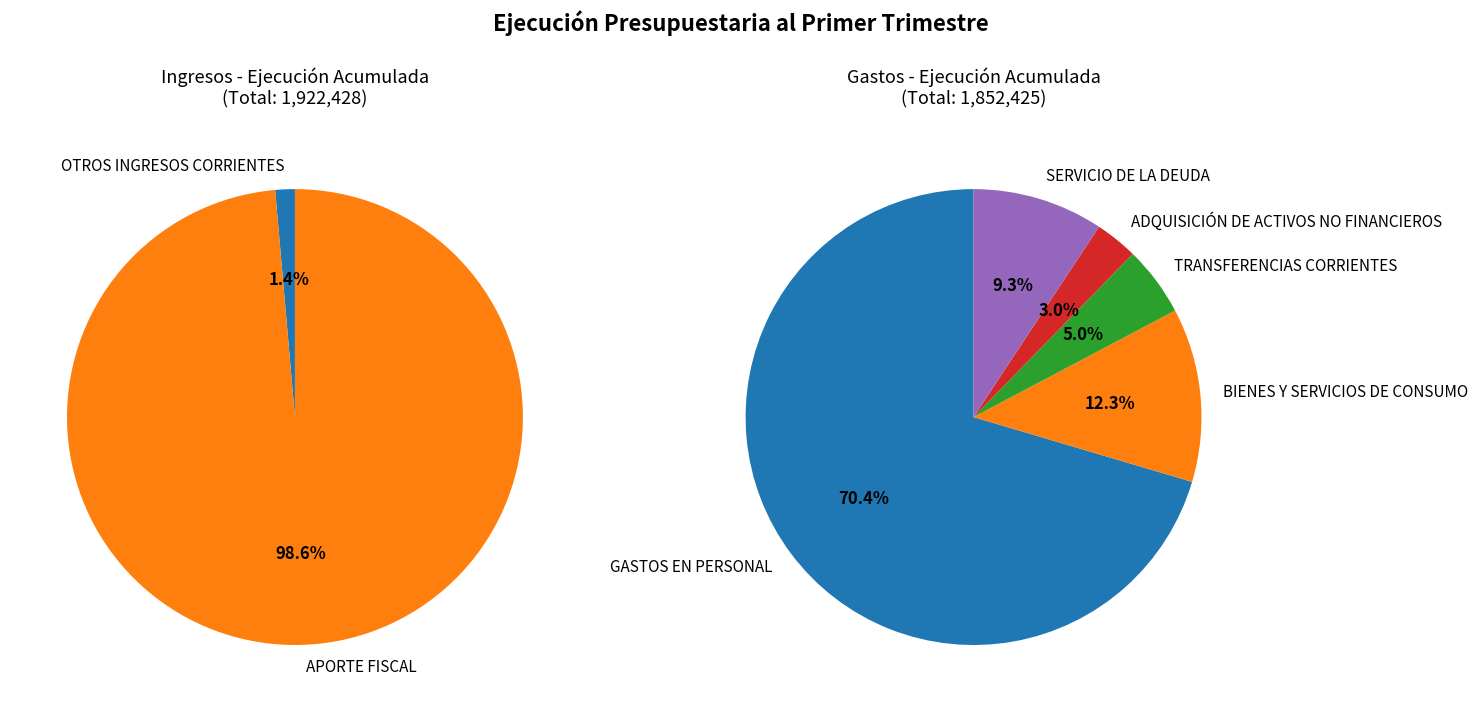

Which slice represents more than half of the pie?

APORTE FISCAL